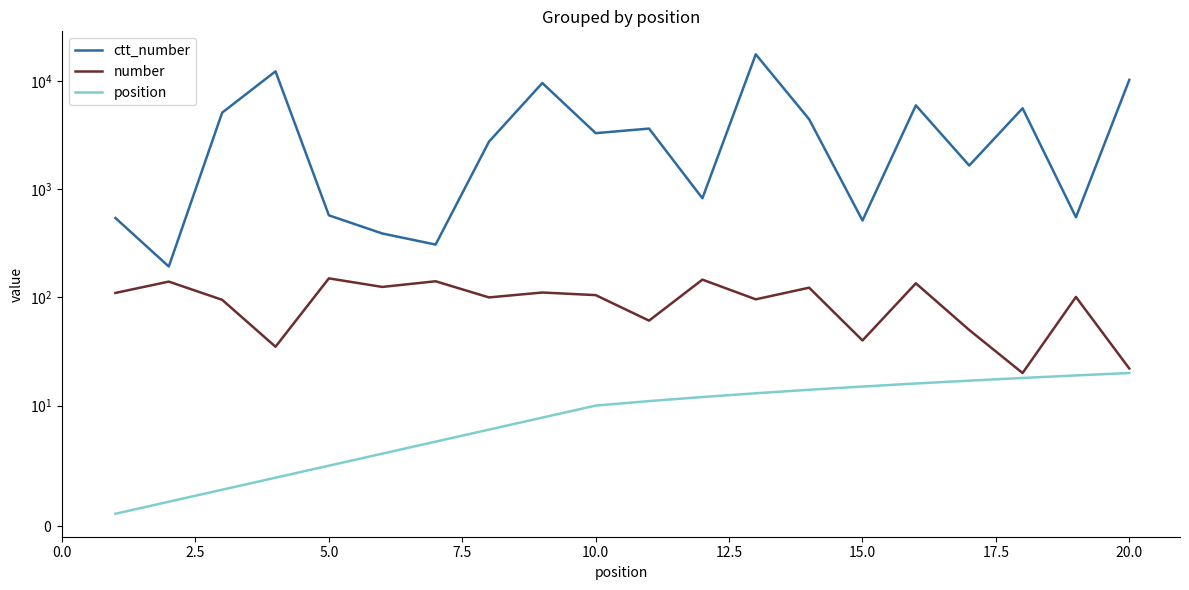

Is it true that ctt_number equals 8458 at 15?

False